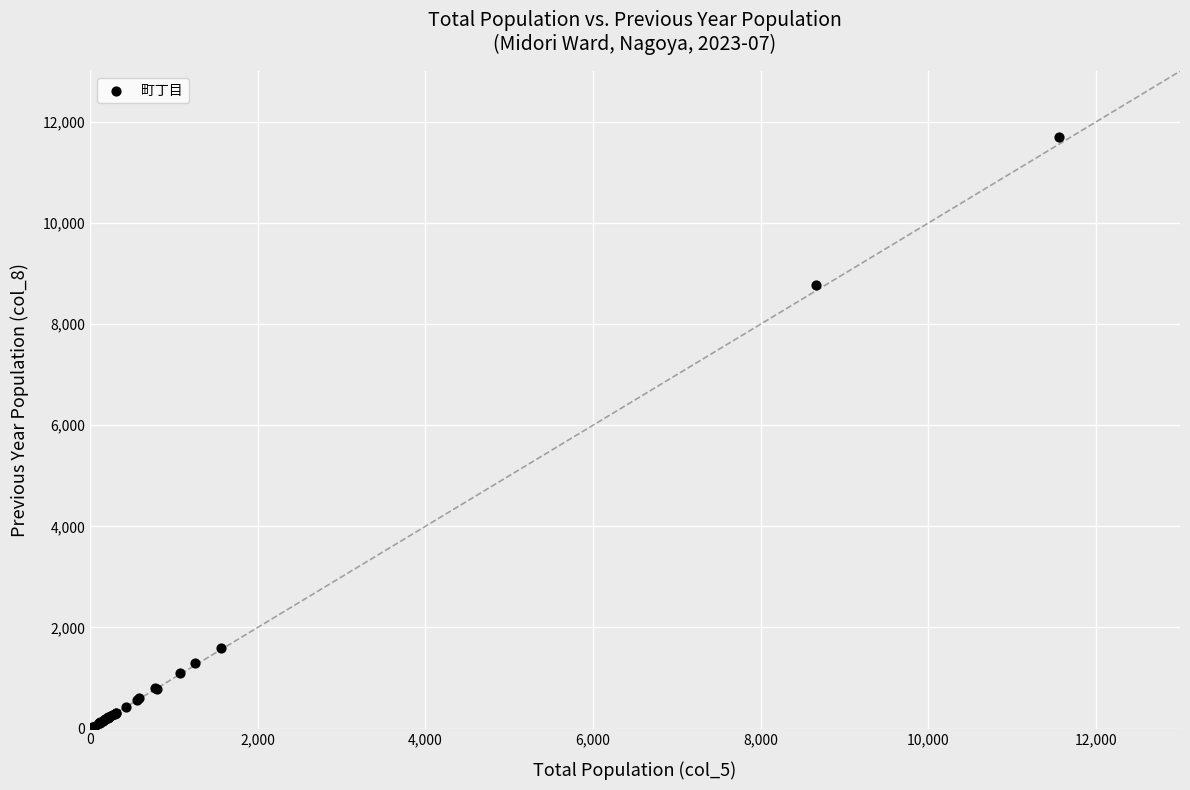

What Y value in the scatter plot is closest to 5848?

8766